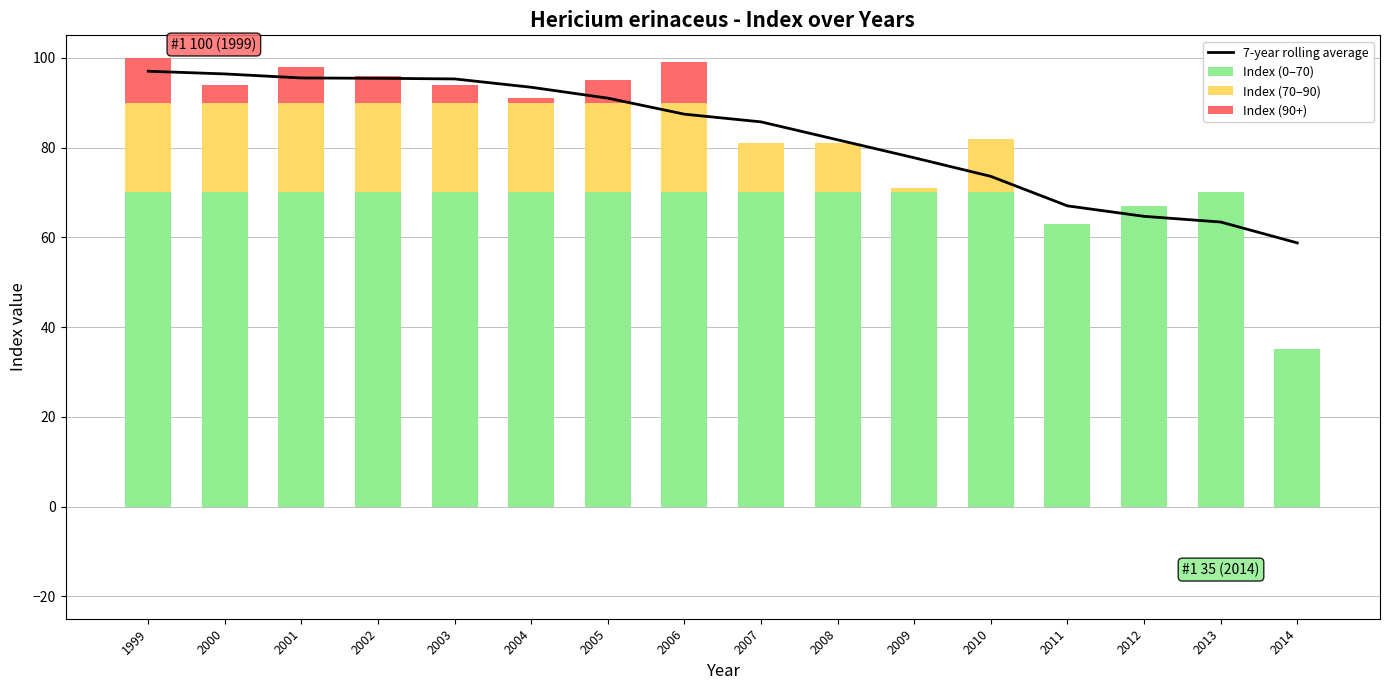

What is the average value of the Index (90+) series?

2.9